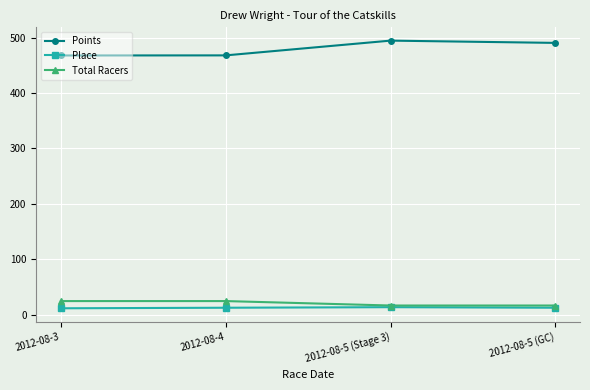

True or false: Points has more than 2 interior local peaks.

False